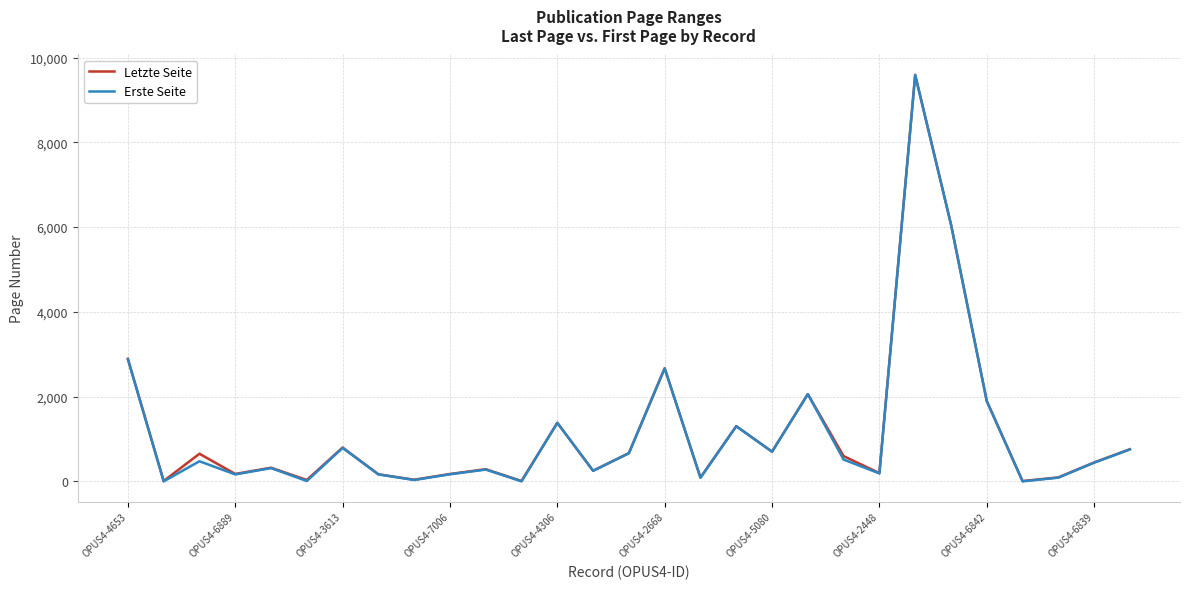

List the series in order of their overall mean, lowest first.

Erste Seite, Letzte Seite